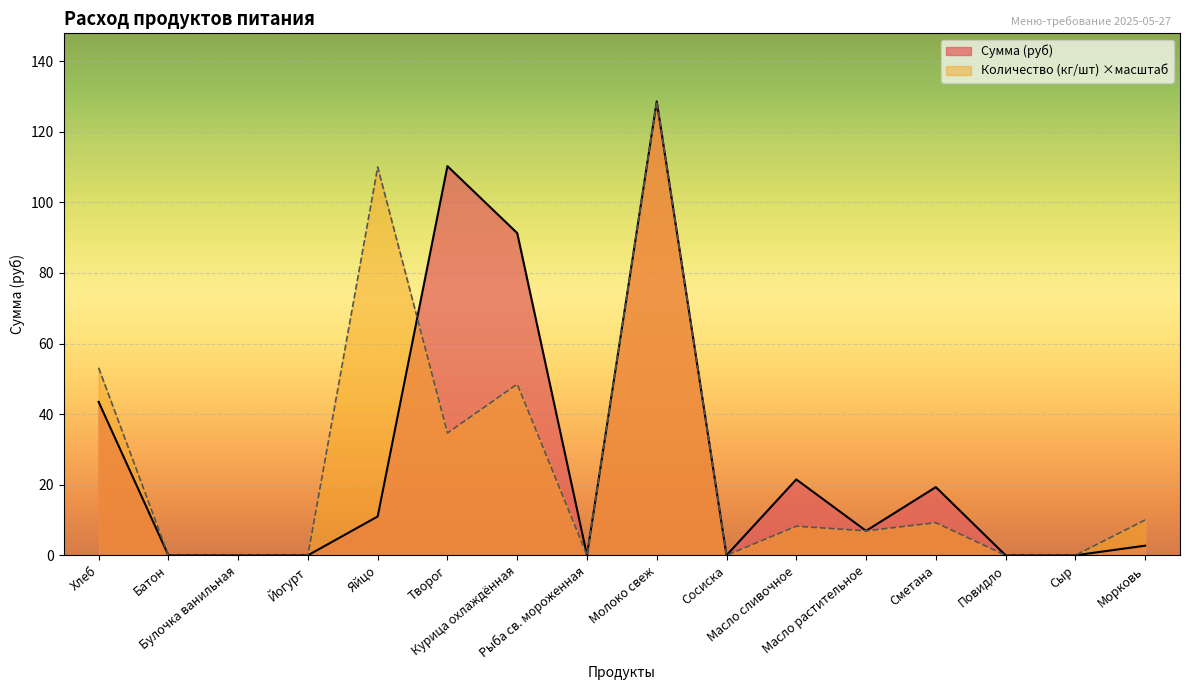

At which label does Количество (кг/шт) first exceed 8?

Хлеб